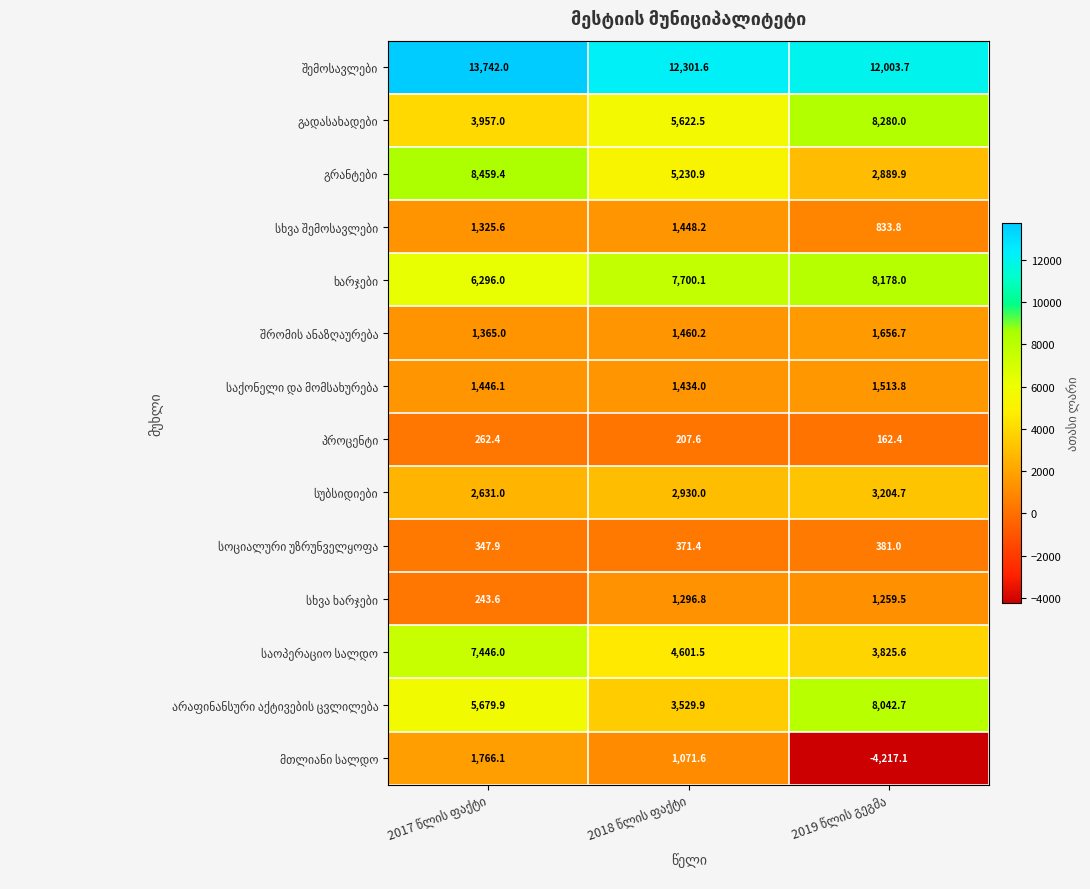

What is the minimum value shown in the chart?

-4217.1